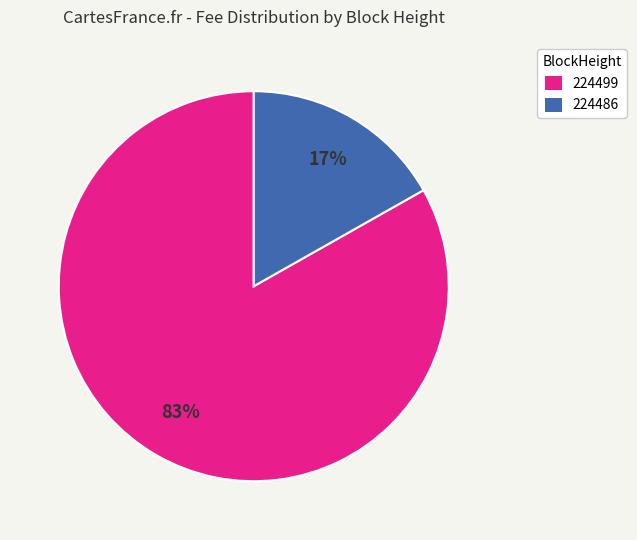

To the nearest percent, what portion does 224486 represent?

17%